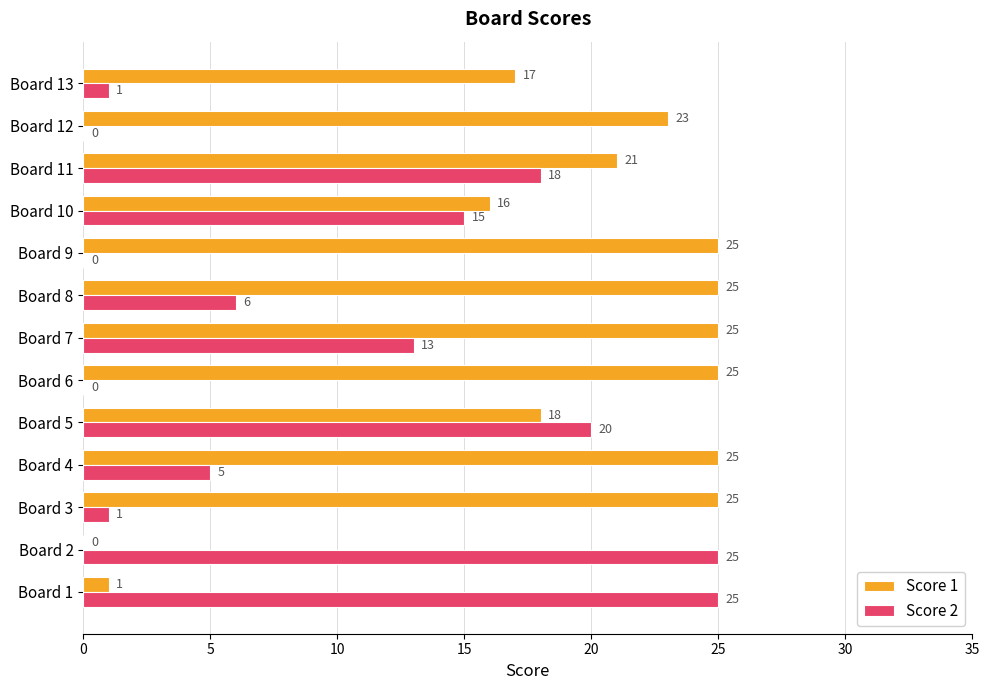

What is the maximum value for Score 1?

25